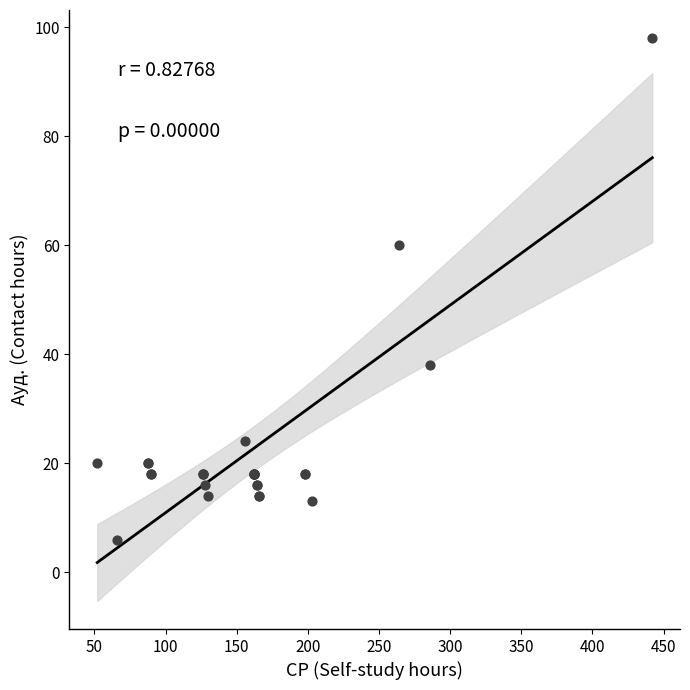

What Y value in the scatter plot is closest to 52?

60